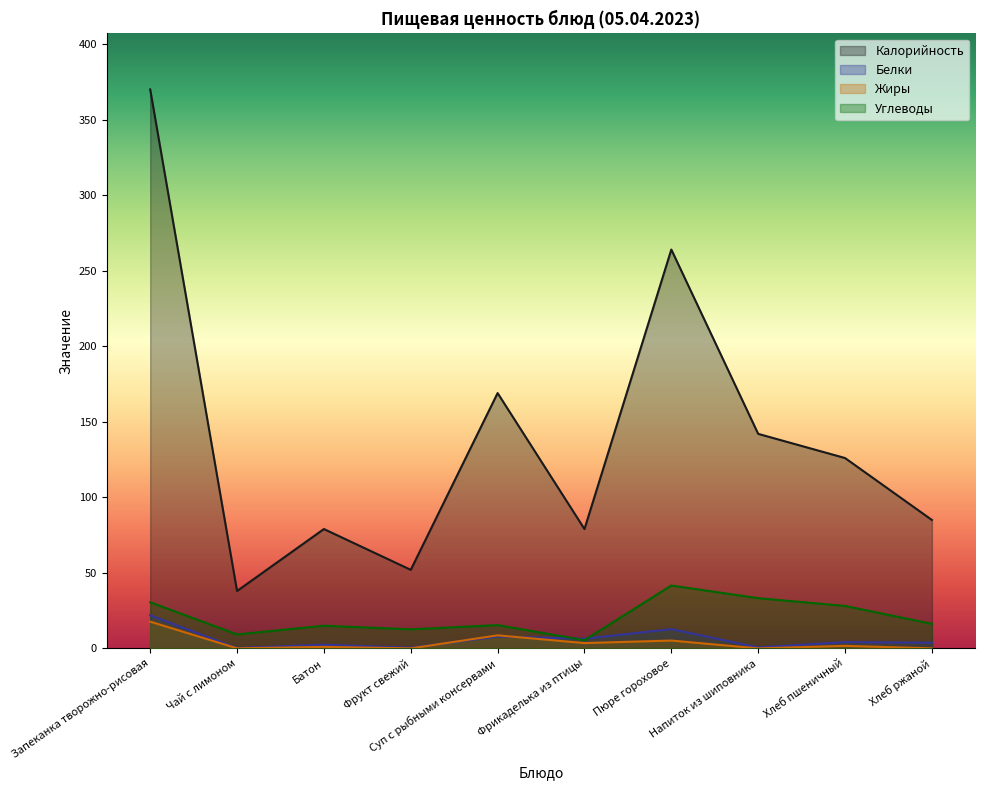

Between which two adjacent categories do Белки and Жиры first intersect?

Фрукт свежий and Суп с рыбными консервами